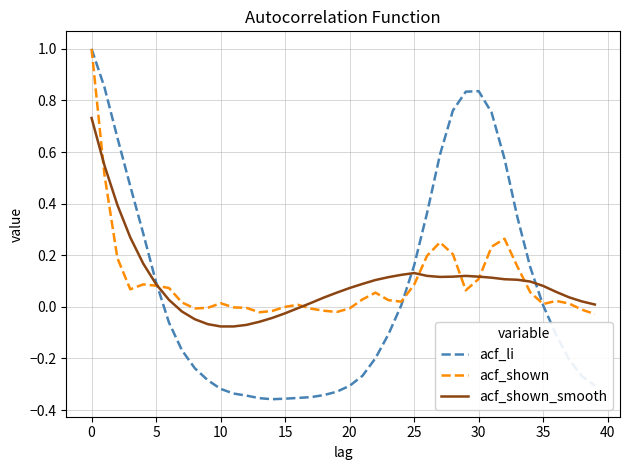

Count the number of categories in the chart.

40